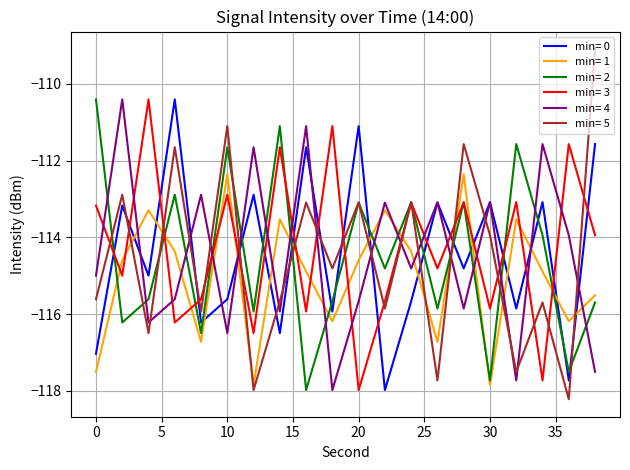

Does the chart have visible grid lines?

Yes